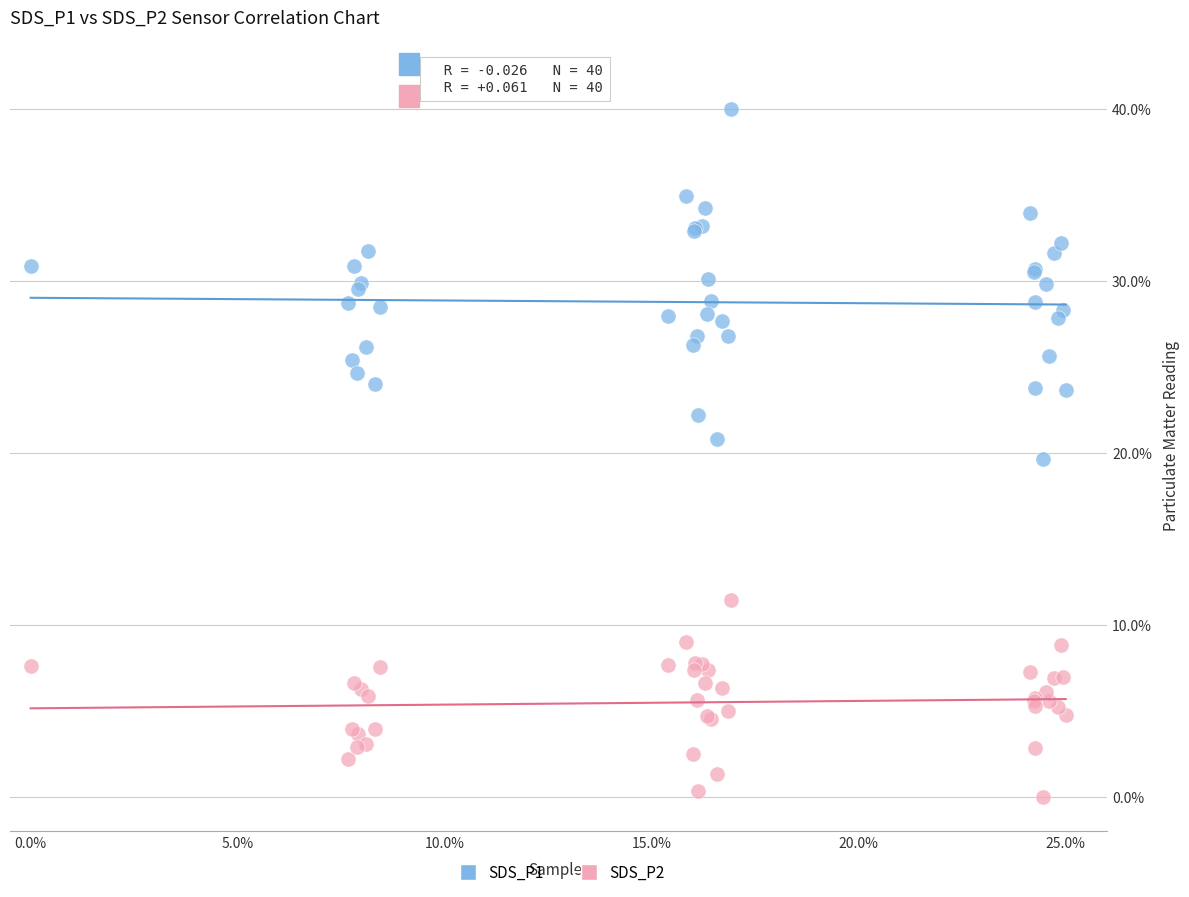

Which series reaches the maximum Y coordinate?

SDS_P1